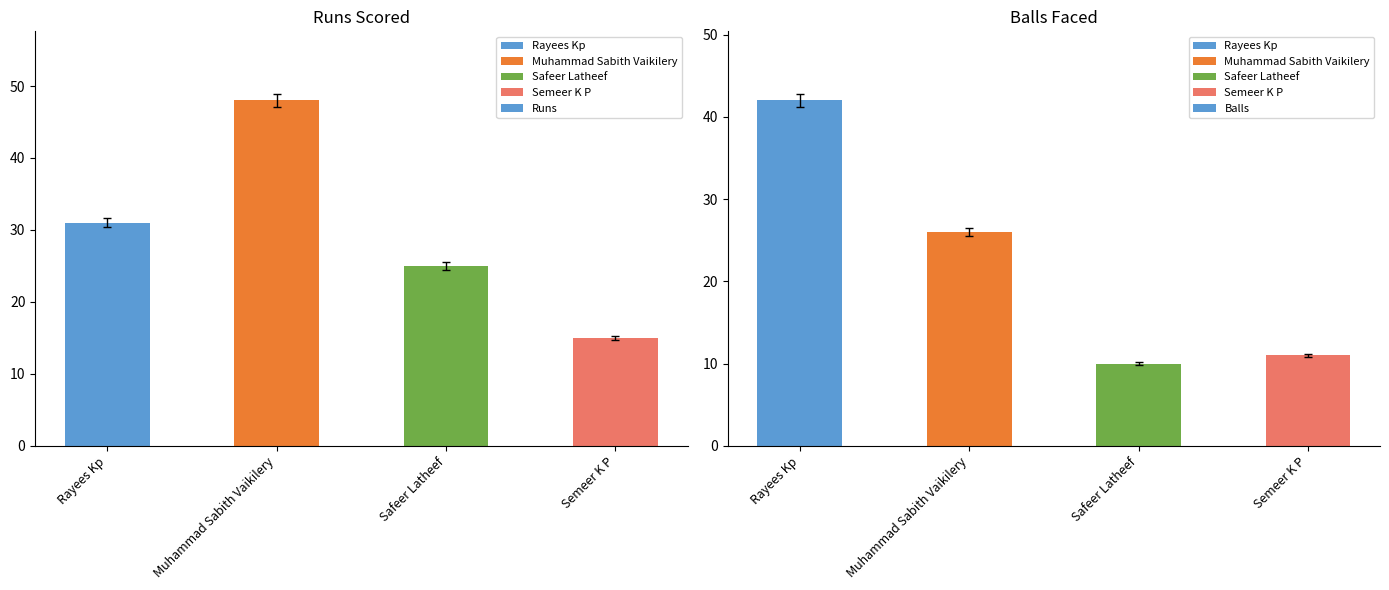

True or false: Runs has a value of 15 at Semeer K P.

True